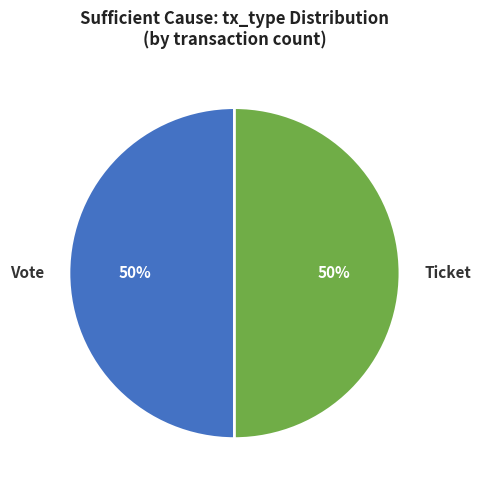

Approximately how many times larger is the value at Vote compared to Ticket?

1.0